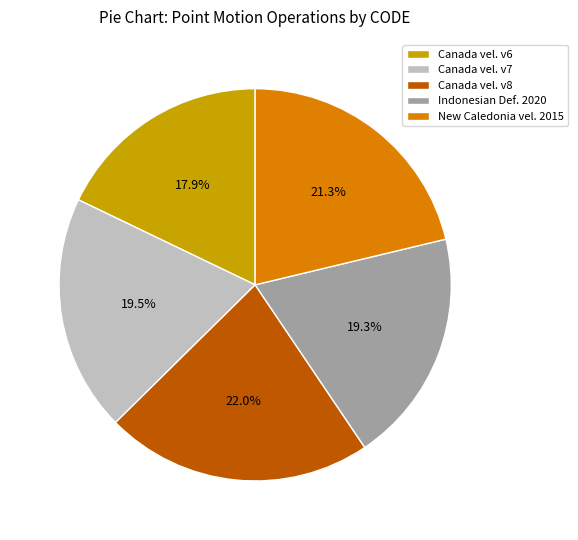

Between New Caledonia vel. 2015 and Canada vel. v6, which is larger?

New Caledonia vel. 2015